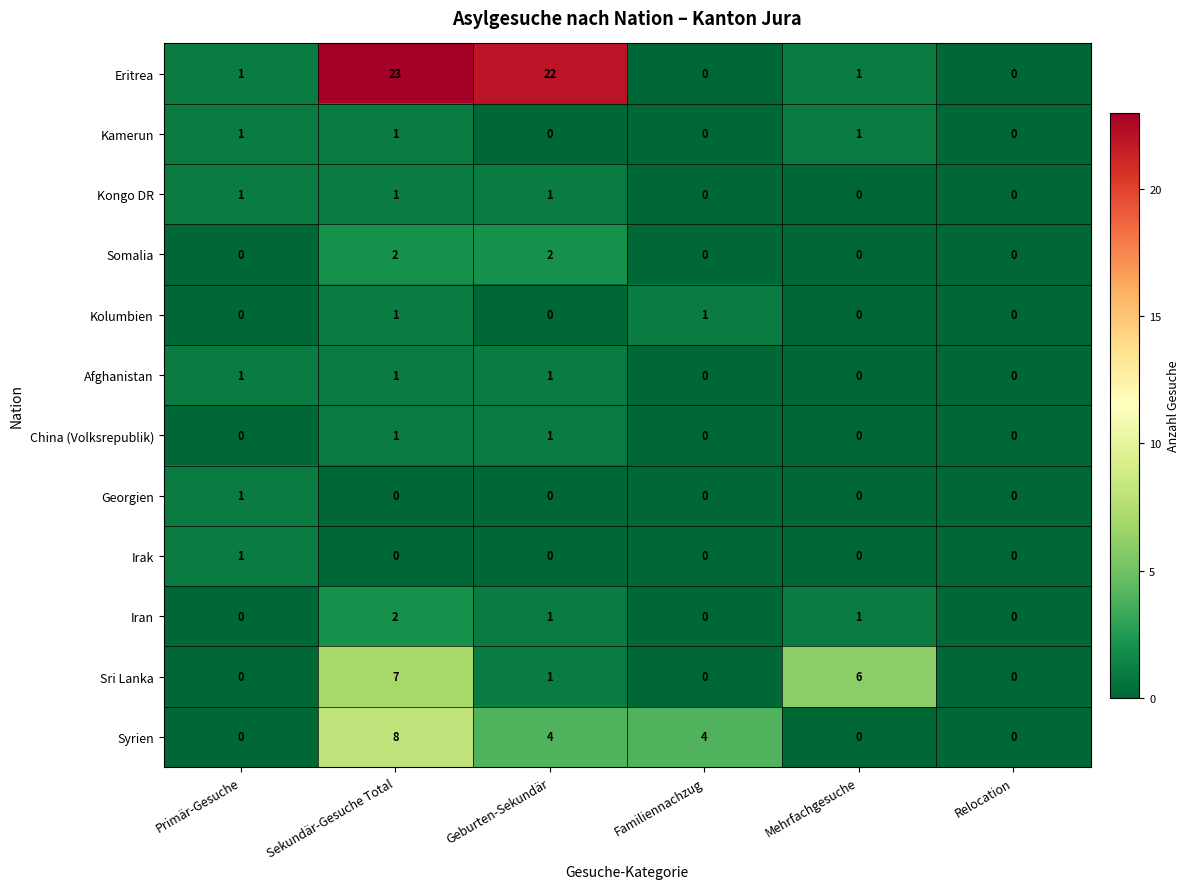

The value of Kolumbien at Mehrfachgesuche is 0. True or false?

True